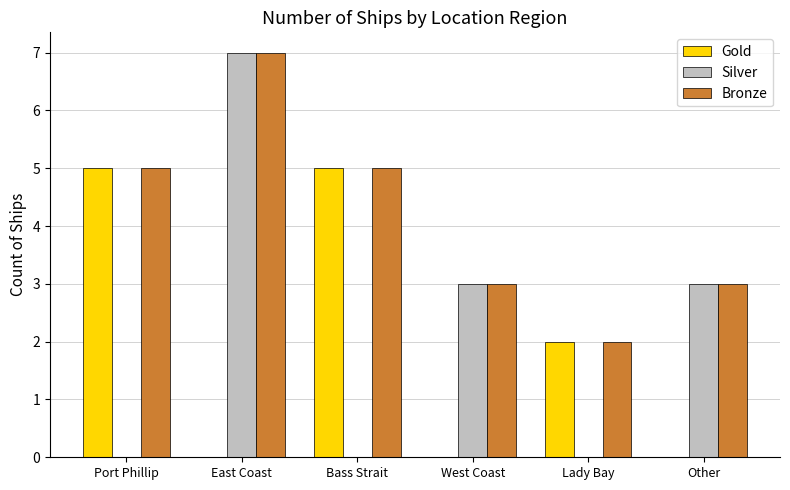

Are the bars horizontal?

No